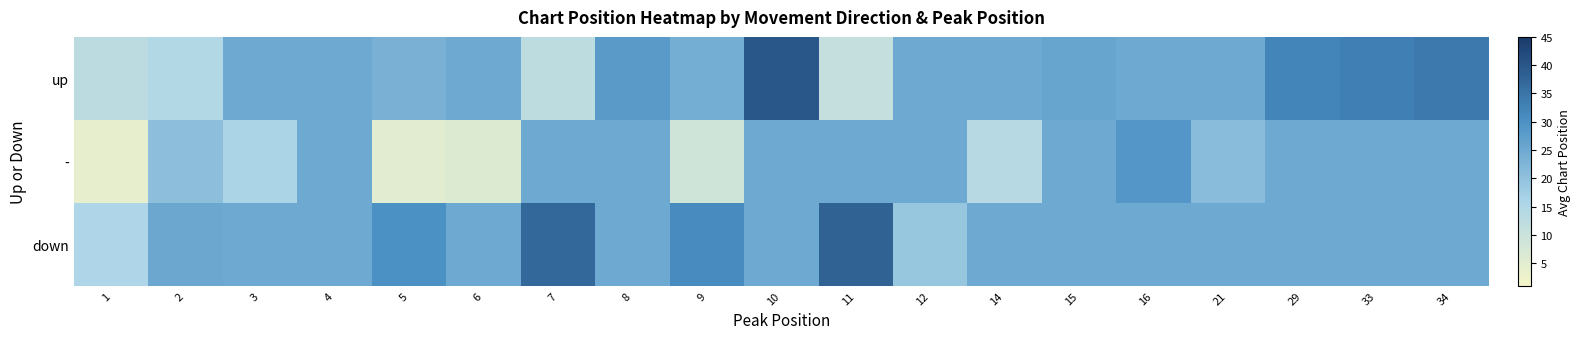

Which series changed the most between 1 and 21?

-